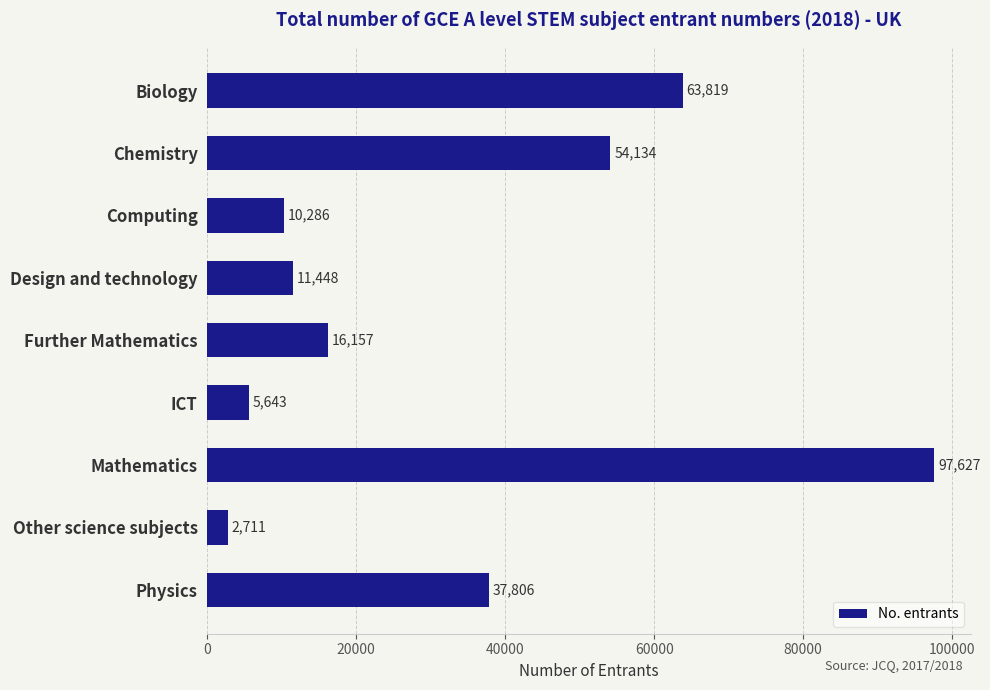

How many data points does each series have?

9